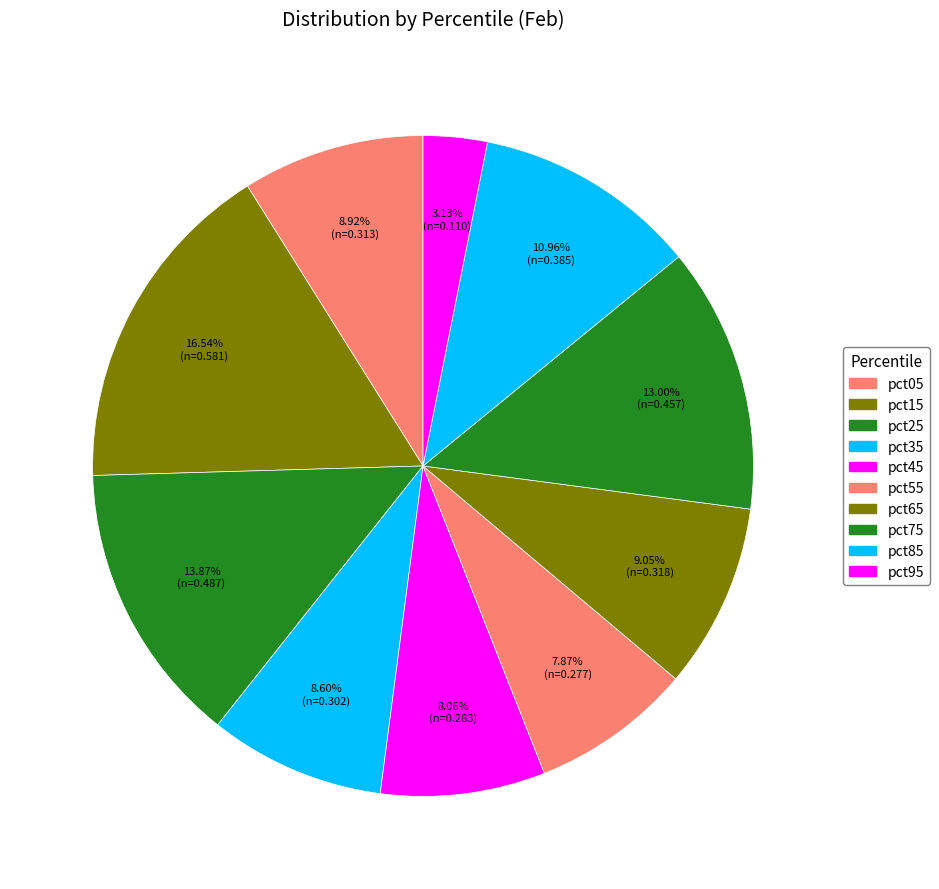

What percentage do pct25 and pct55 together represent?

21.7%